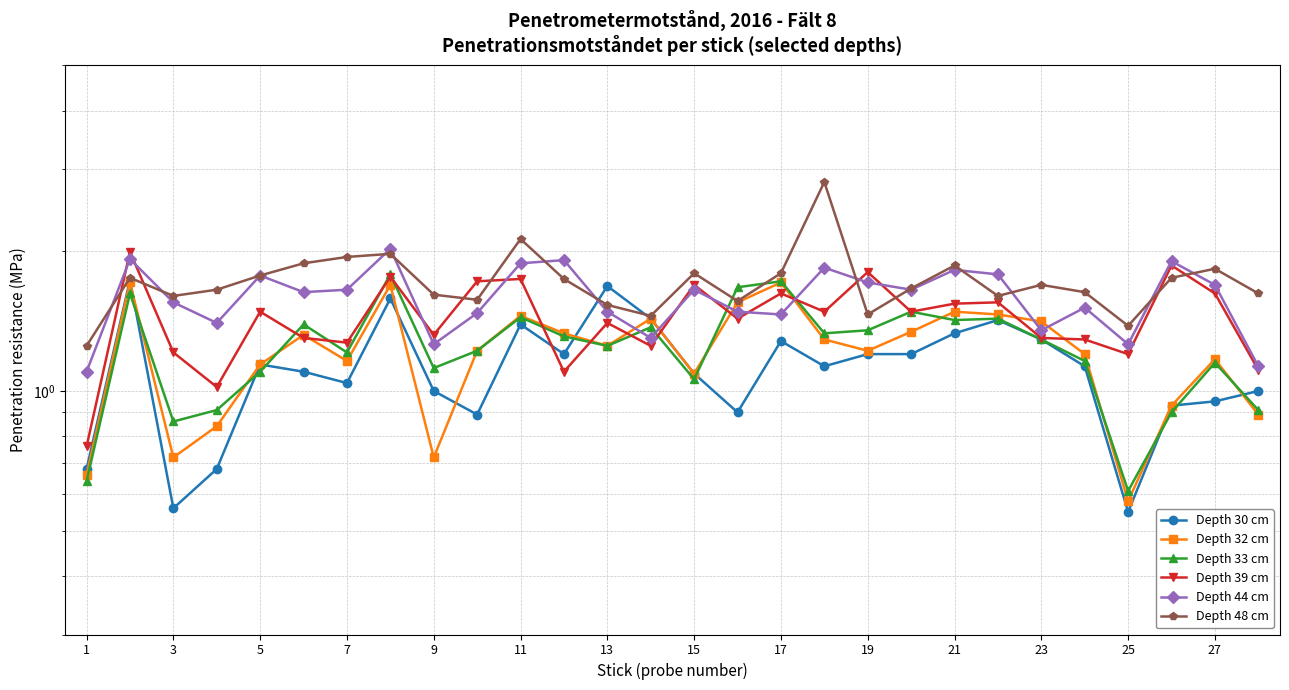

Which series has the largest range (max minus min)?

Depth 48 cm